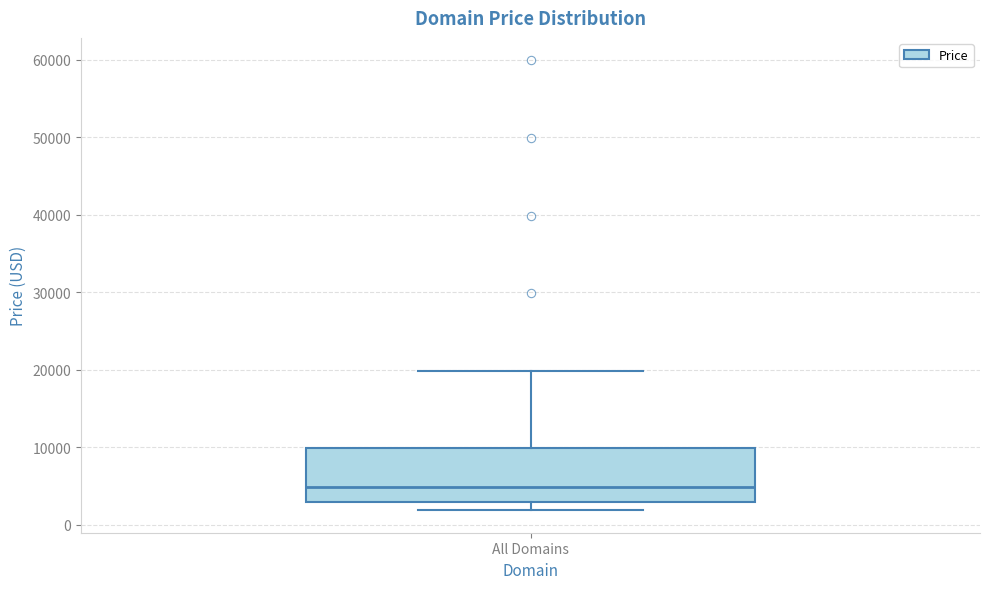

Where does the median line of the box for All Domains sit on the y-axis? The values are not printed on the chart, so give them approximately, as read against the axis.

5000